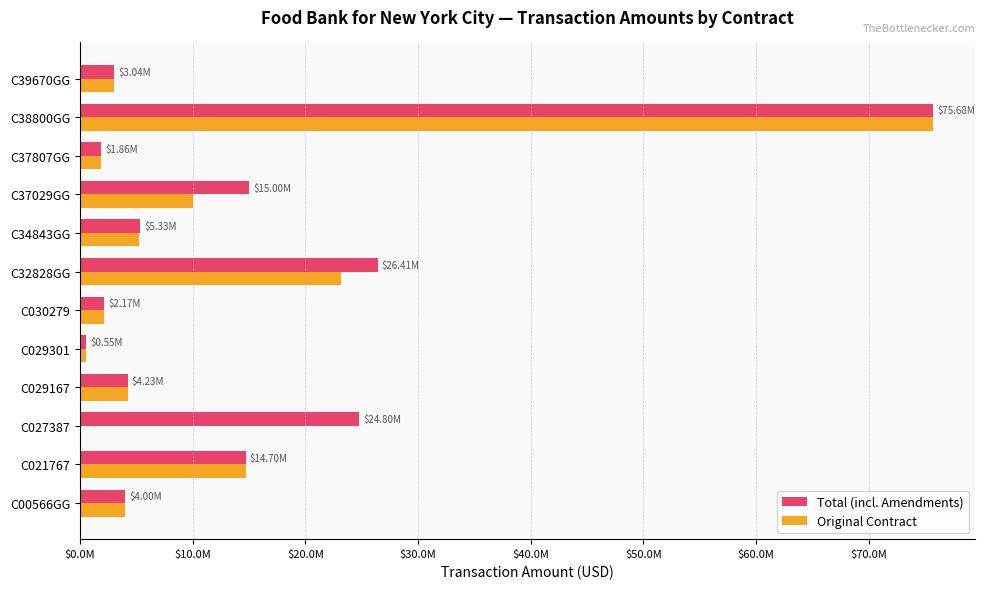

What are all the series names shown in the legend?

Total (incl. Amendments), Original Contract